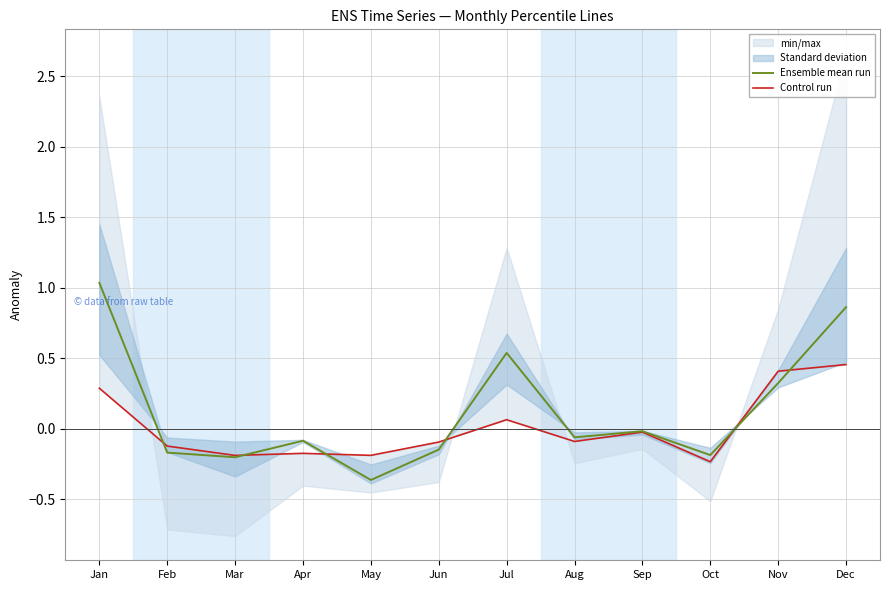

How many values in the Control run series exceed 0?

4